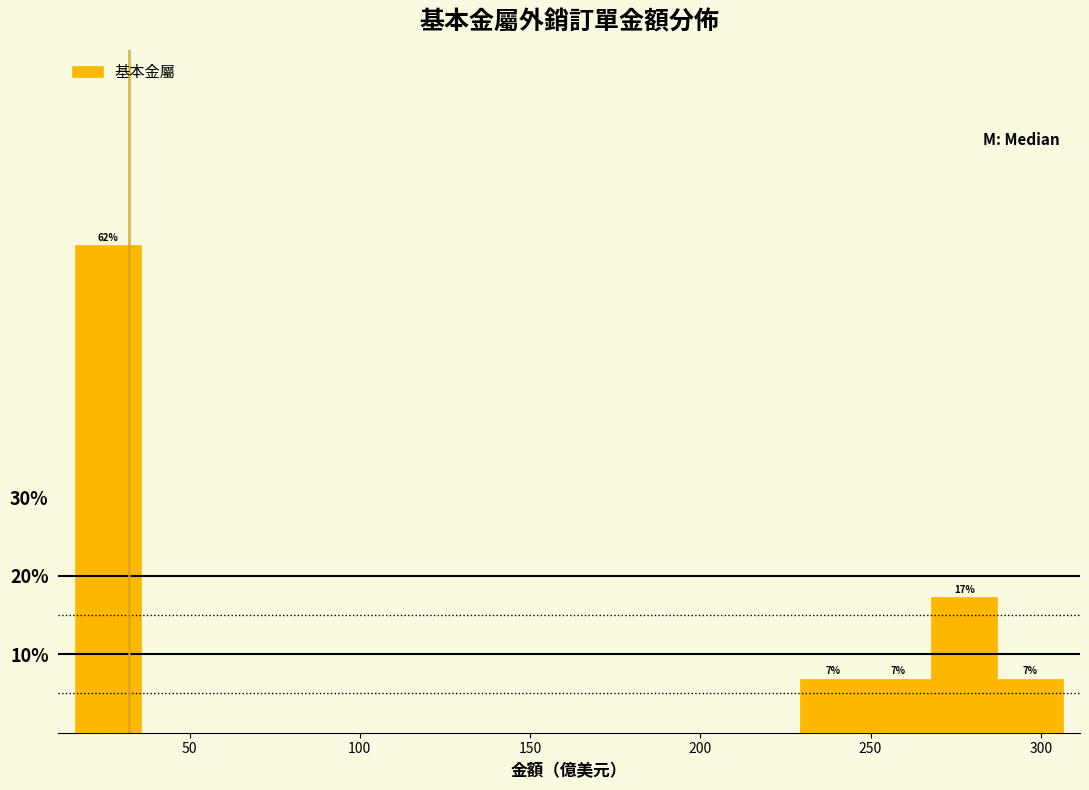

Read against the x-axis, roughly where is the centre of the tallest bar?

25